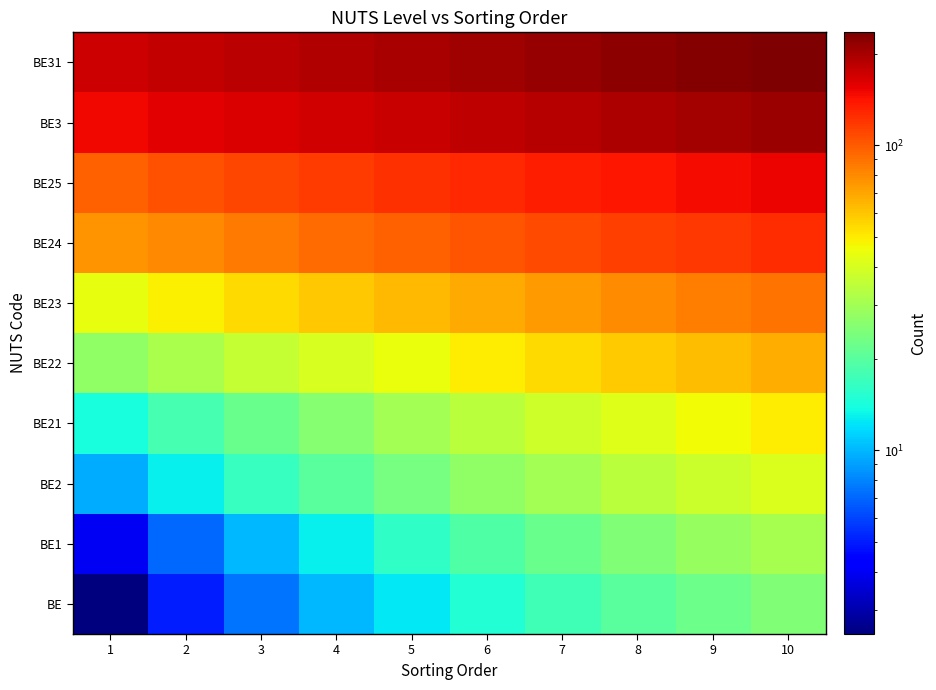

Reading right to left, list all the values displayed in this chart.

BE: 10=25.0	9=22.5	8=20.0	7=17.5	6=15.0	5=12.5	4=10.0	3=7.5	2=5.0	1=2.5
BE1: 10=31.0	9=28.0	8=25.0	7=22.0	6=19.0	5=16.0	4=13.0	3=10.0	2=7.0	1=4.0
BE2: 10=41.0	9=37.5	8=34.0	7=30.5	6=27.0	5=23.5	4=20.0	3=16.5	2=13.0	1=9.5
BE21: 10=50.0	9=46.0	8=42.0	7=38.0	6=34.0	5=30.0	4=26.0	3=22.0	2=18.0	1=14.0
BE22: 10=67.5	9=63.0	8=58.5	7=54.0	6=49.5	5=45.0	4=40.5	3=36.0	2=31.5	1=27.0
BE23: 10=89.0	9=84.0	8=79.0	7=74.0	6=69.0	5=64.0	4=59.0	3=54.0	2=49.0	1=44.0
BE24: 10=125.0	9=119.5	8=114.0	7=108.5	6=103.0	5=97.5	4=92.0	3=86.5	2=81.0	1=75.5
BE25: 10=152.0	9=146.0	8=140.0	7=134.0	6=128.0	5=122.0	4=116.0	3=110.0	2=104.0	1=98.0
BE3: 10=209.0	9=202.5	8=196.0	7=189.5	6=183.0	5=176.5	4=170.0	3=163.5	2=157.0	1=150.5
BE31: 10=235.0	9=228.0	8=221.0	7=214.0	6=207.0	5=200.0	4=193.0	3=186.0	2=179.0	1=172.0